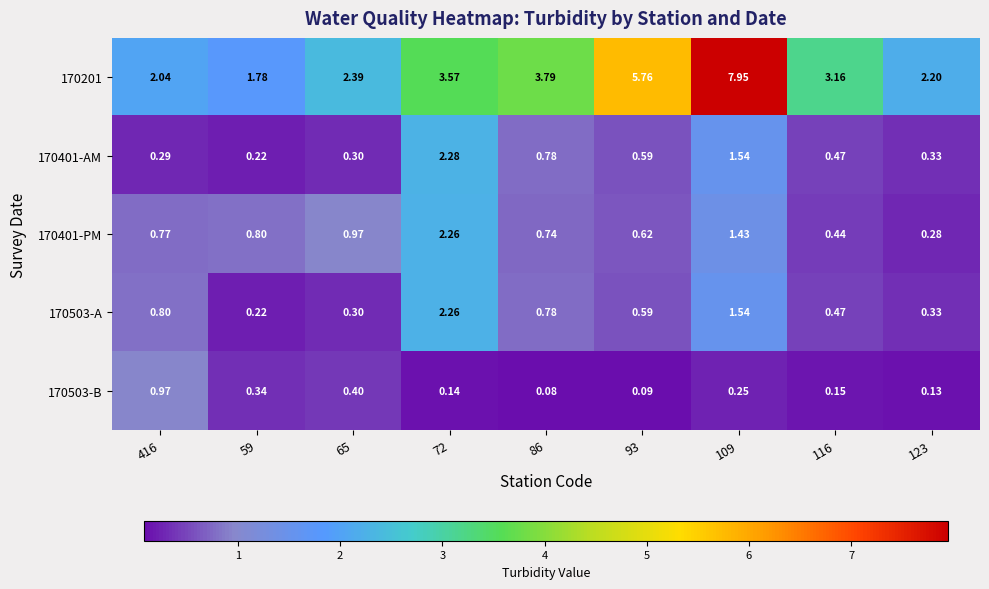

Is the value of 170201 at 72 greater than the value of 170401-AM at 59?

Yes